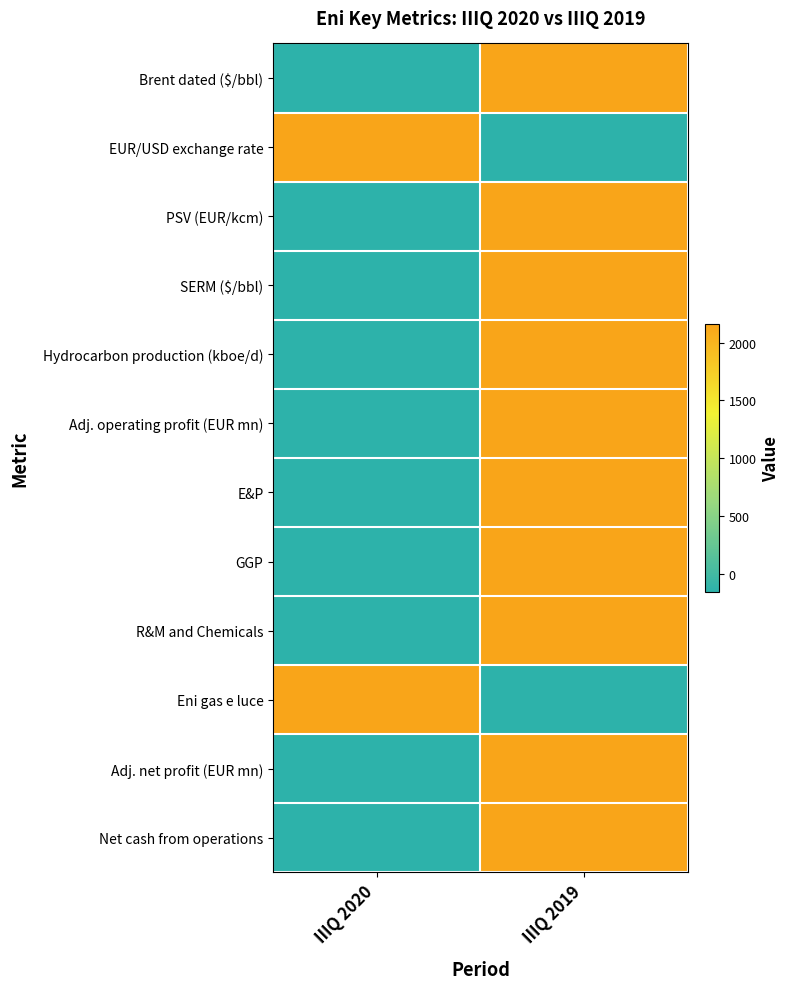

Reading left to right, extract all data points from this chart.

Brent dated ($/bbl): IIIQ 2020=0	IIIQ 2019=1
EUR/USD exchange rate: IIIQ 2020=1	IIIQ 2019=0
PSV (EUR/kcm): IIIQ 2020=0	IIIQ 2019=1
SERM ($/bbl): IIIQ 2020=0	IIIQ 2019=1
Hydrocarbon production (kboe/d): IIIQ 2020=0	IIIQ 2019=1
Adj. operating profit (EUR mn): IIIQ 2020=0	IIIQ 2019=1
E&P: IIIQ 2020=0	IIIQ 2019=1
GGP: IIIQ 2020=0	IIIQ 2019=1
R&M and Chemicals: IIIQ 2020=0	IIIQ 2019=1
Eni gas e luce: IIIQ 2020=1	IIIQ 2019=0
Adj. net profit (EUR mn): IIIQ 2020=0	IIIQ 2019=1
Net cash from operations: IIIQ 2020=0	IIIQ 2019=1